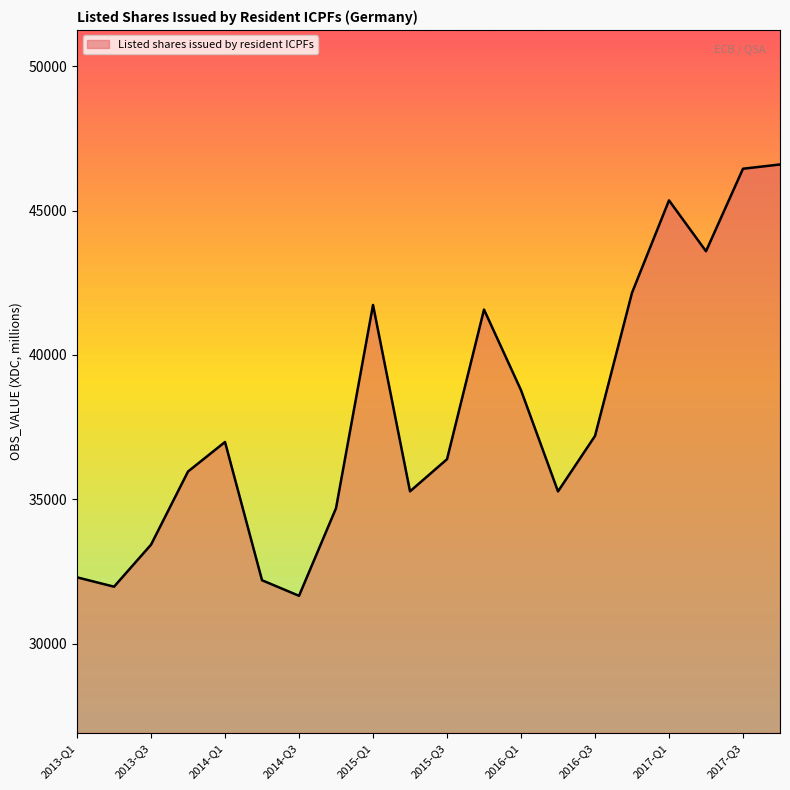

What is the difference between the maximum and minimum values?

14941